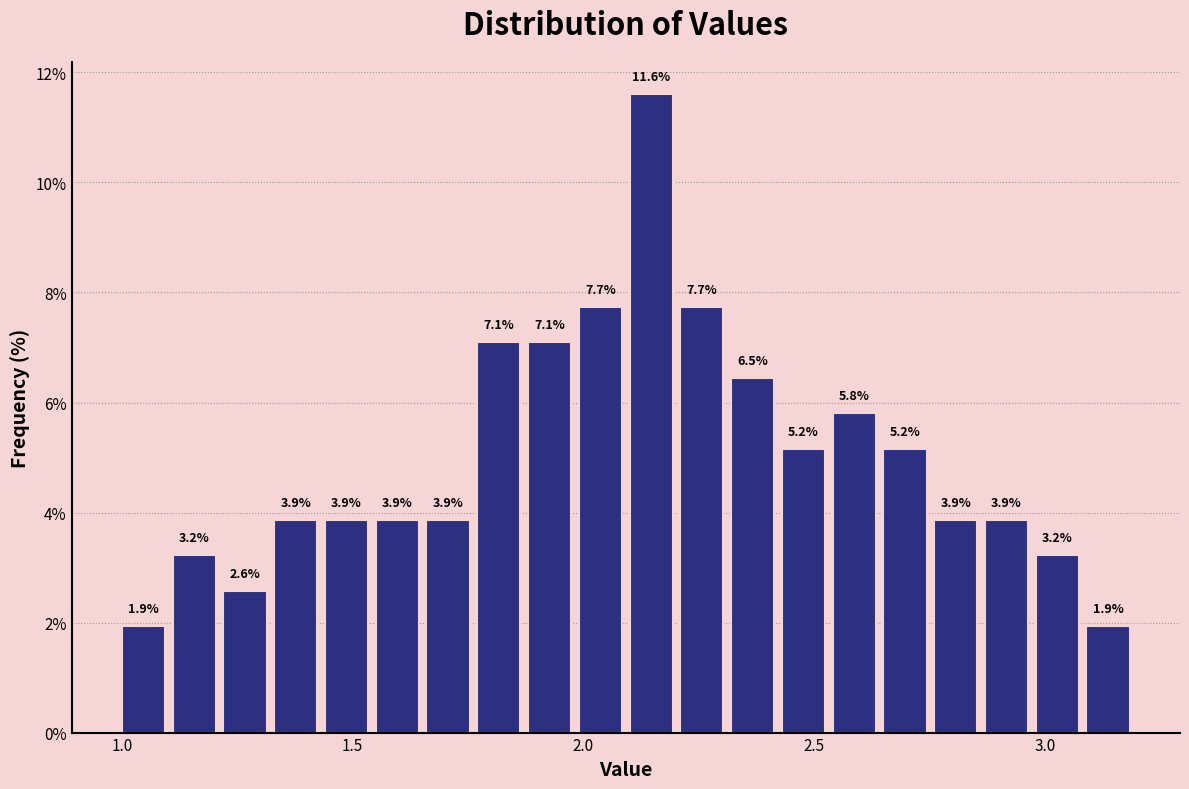

Read against the x-axis, roughly where is the centre of the tallest bar?

2.15